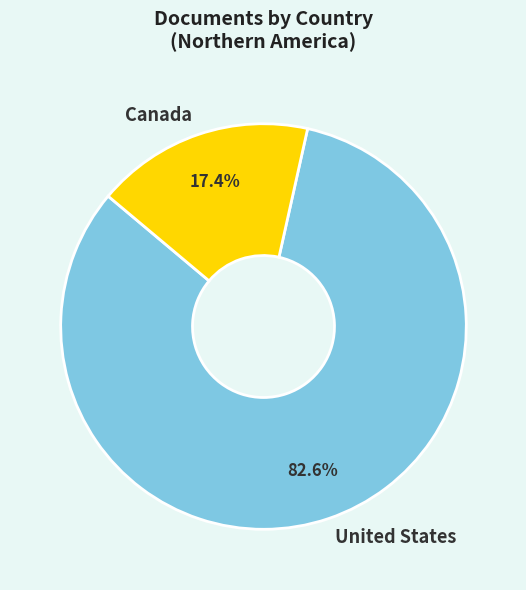

To the nearest percent, what portion does United States represent?

83%